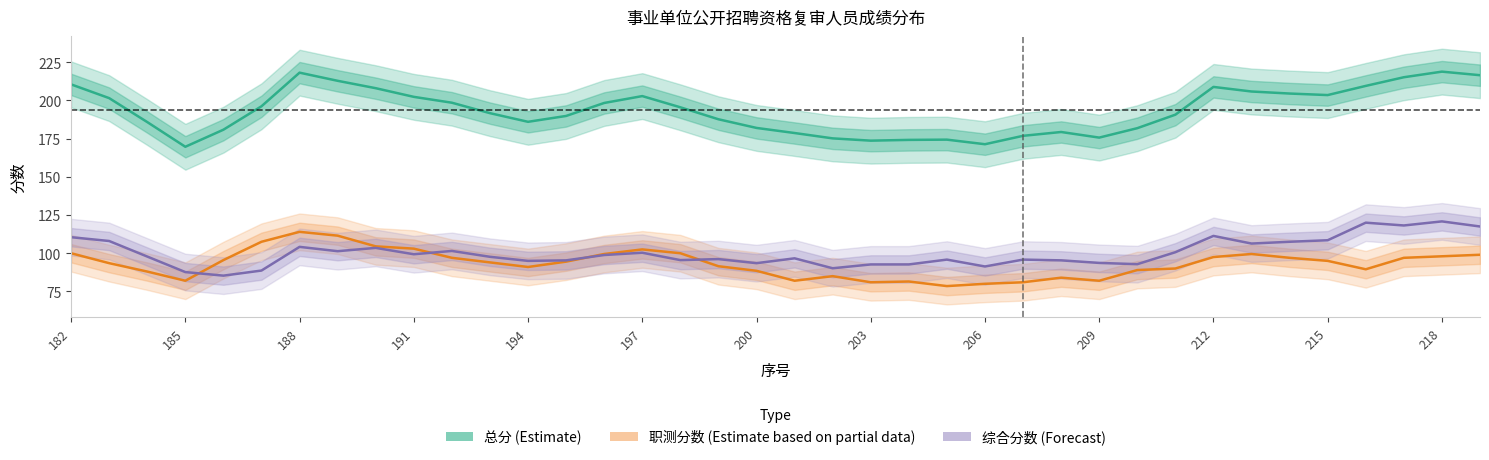

List the series in order of their peak value, highest first.

总分 (Estimate), 综合分数 (Forecast), 职测分数 (Estimate based on partial data)